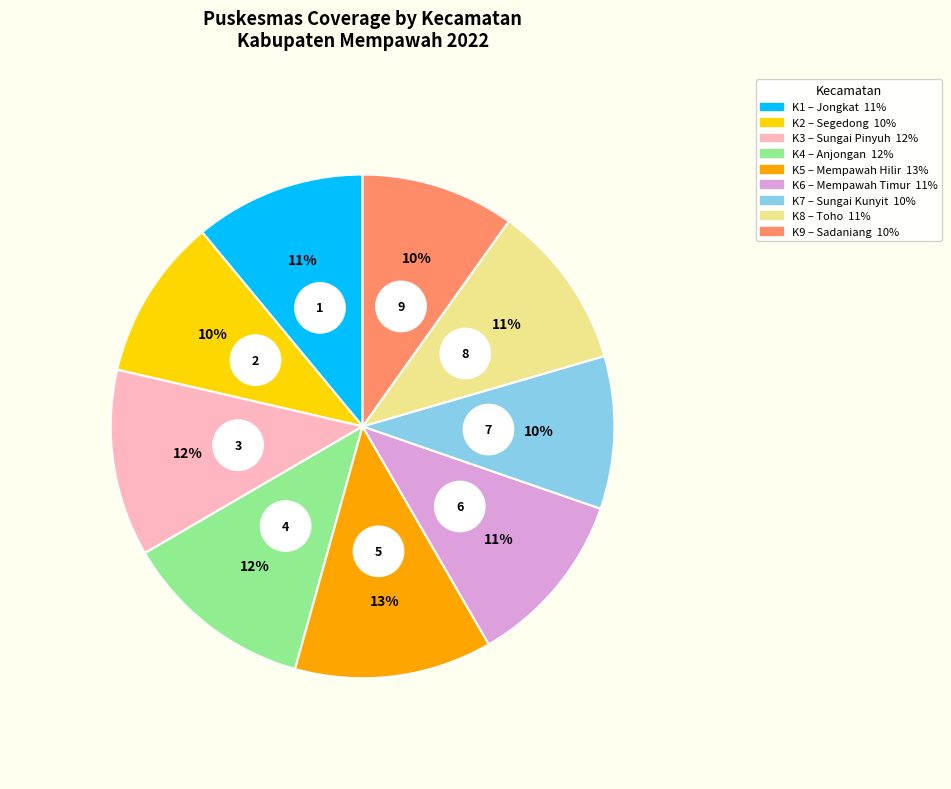

Is there any slice that represents more than half of the pie?

No